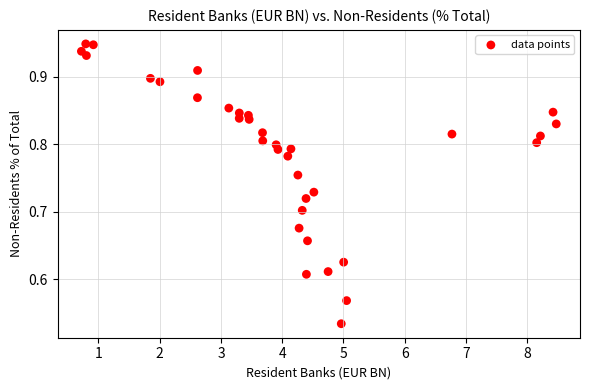

What is the range of X values (max minus min)?

7.8